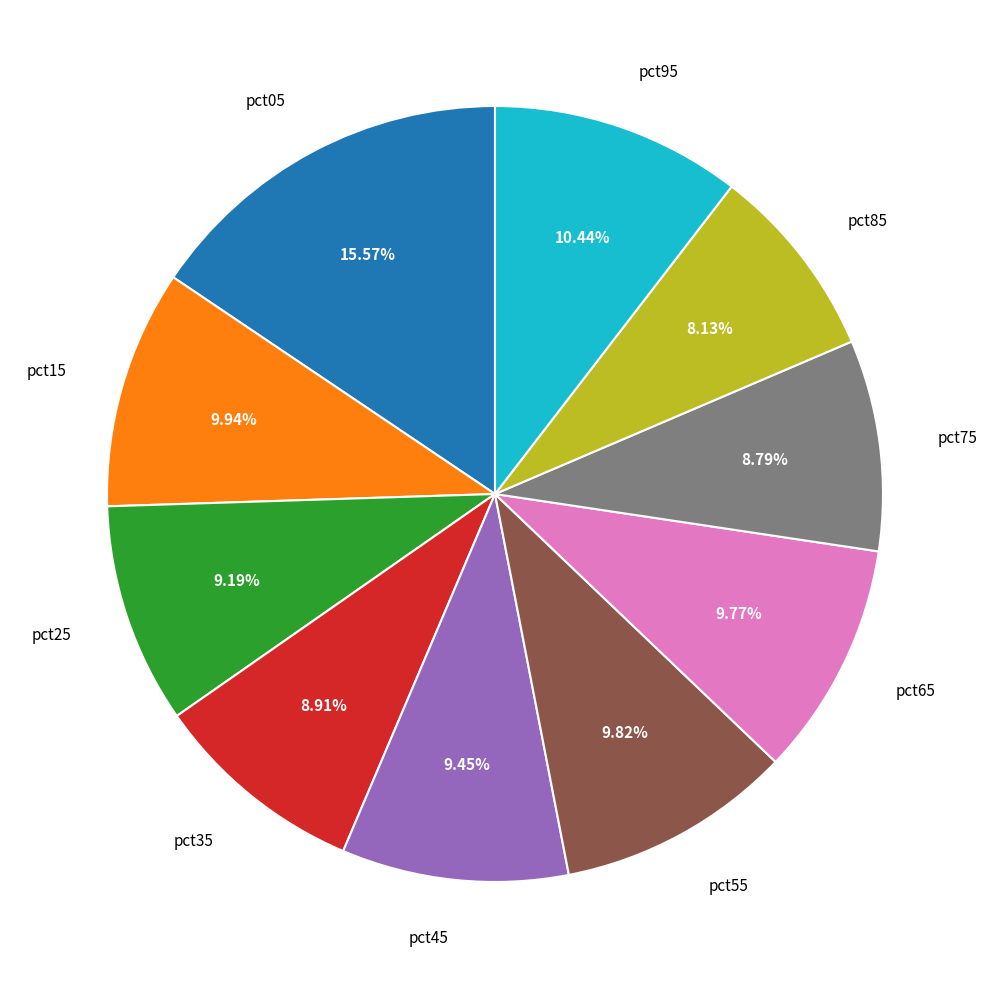

To the nearest percent, what portion does pct55 represent?

10%